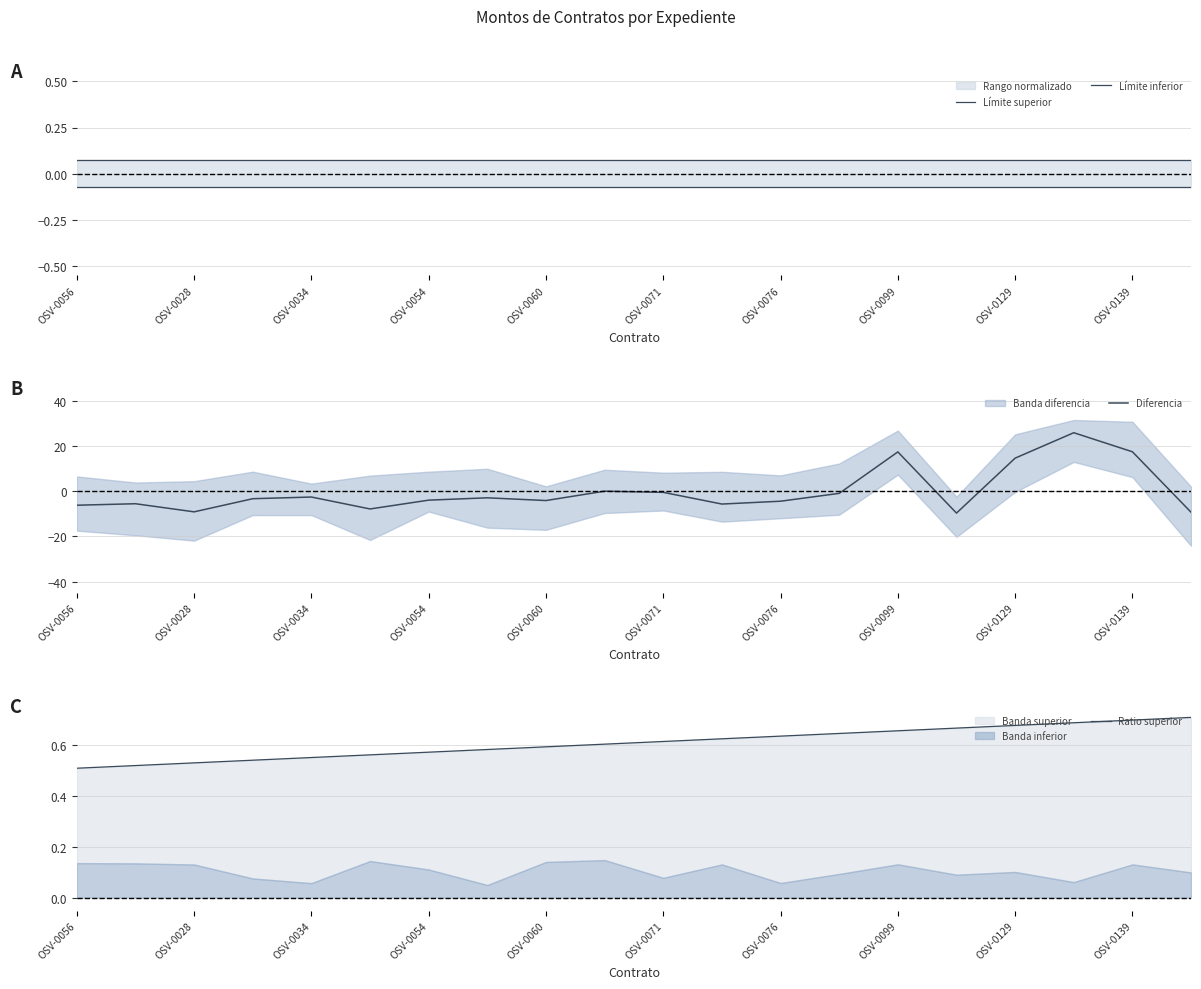

What is the highest value of the Diferencia series?

25.9